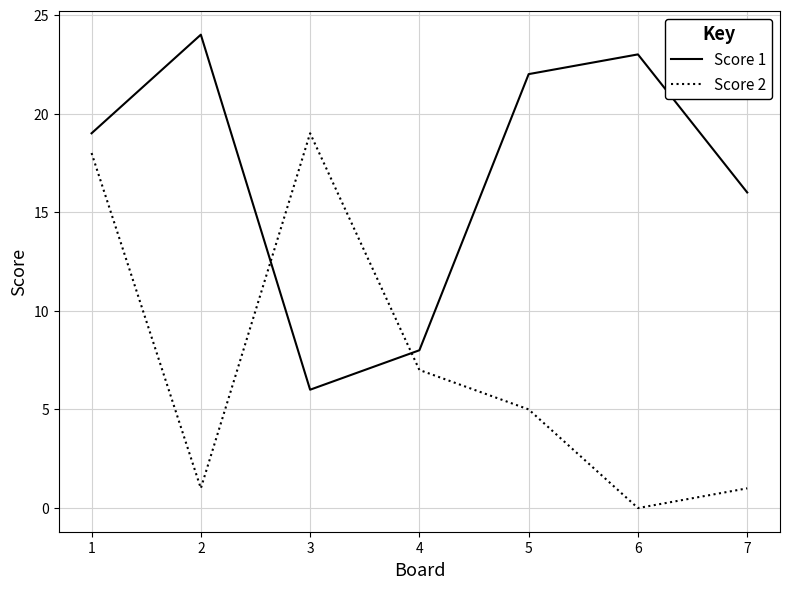

Reading left to right, list all the values displayed in this chart.

Score 1: 19	24	6	8	22	23	16
Score 2: 18	1	19	7	5	0	1